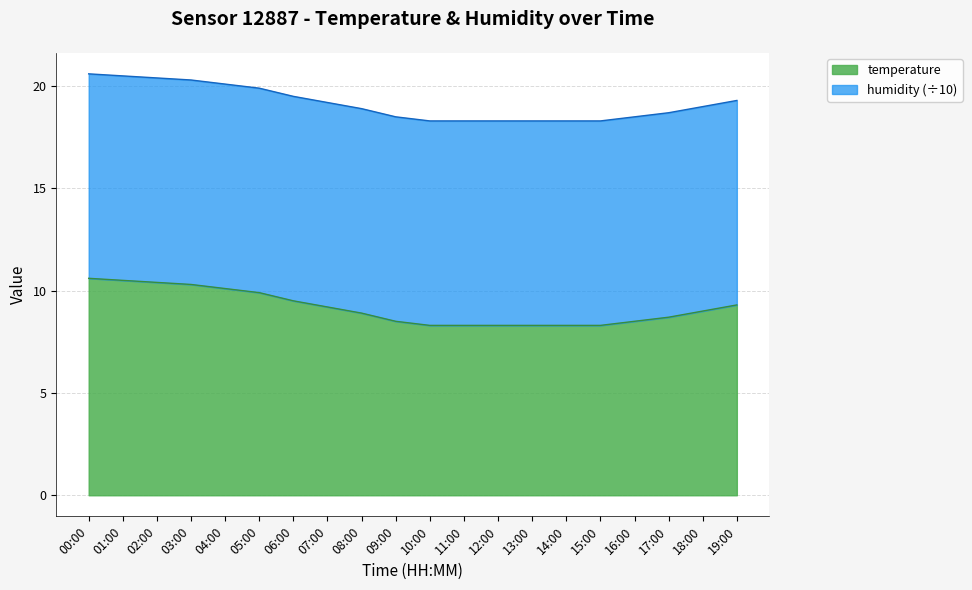

What is the label of the 9th point from the left?

08:00